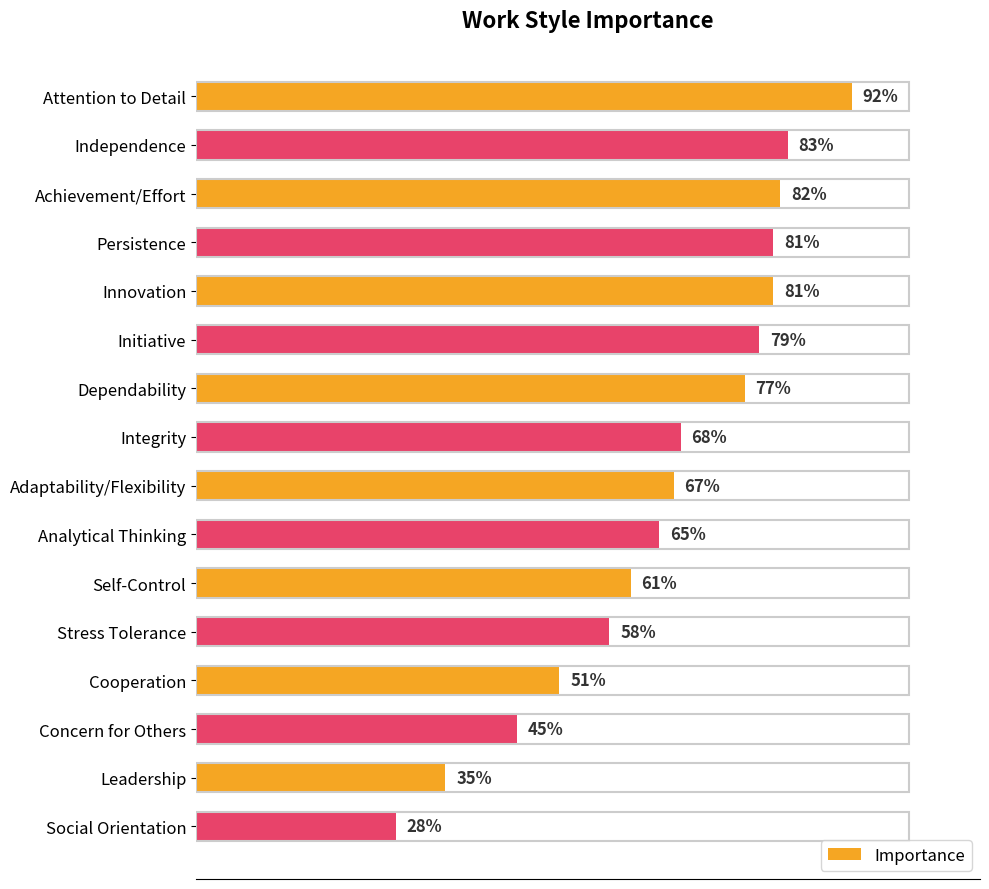

What is the label of the 9th bar from the bottom?

Integrity